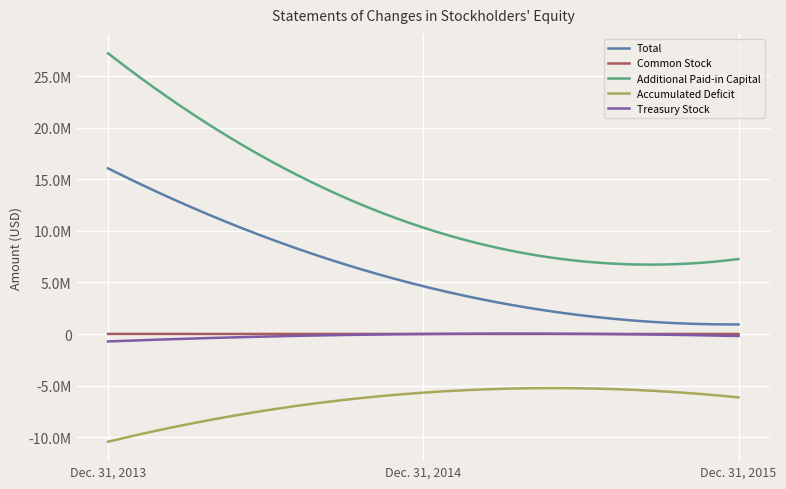

What are all the series names shown in the legend?

Total, Common Stock, Additional Paid-in Capital, Accumulated Deficit, Treasury Stock